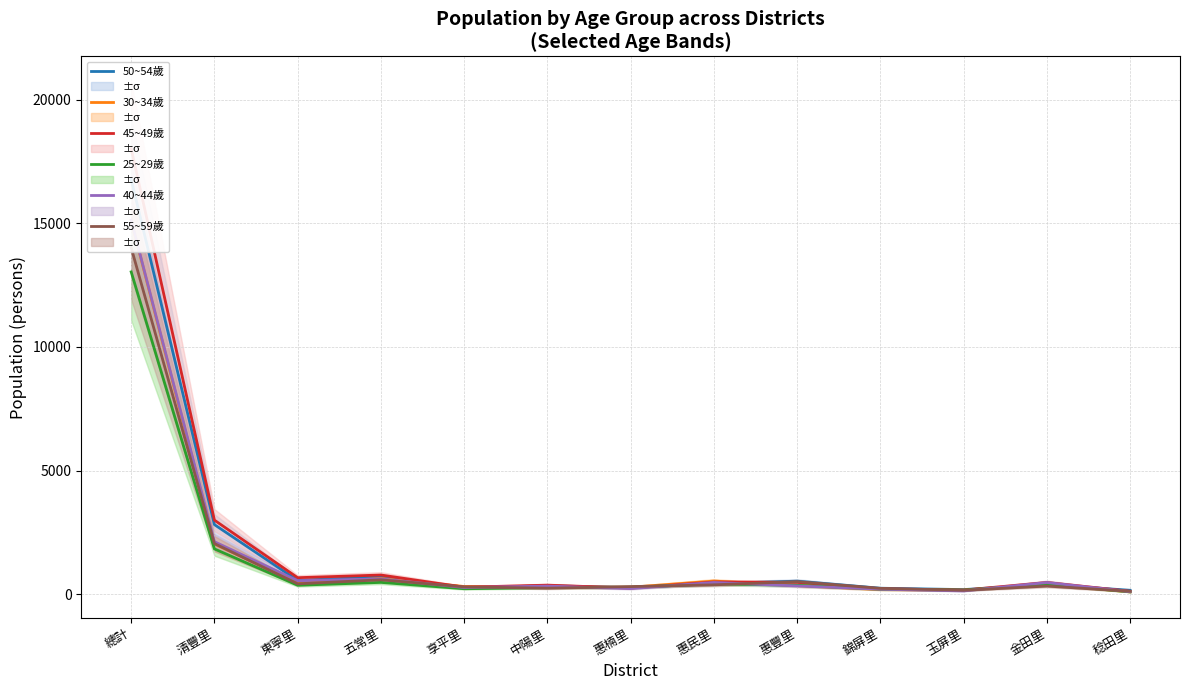

Which series changed the most between 享平里 and 玉屏里?

30~34歲